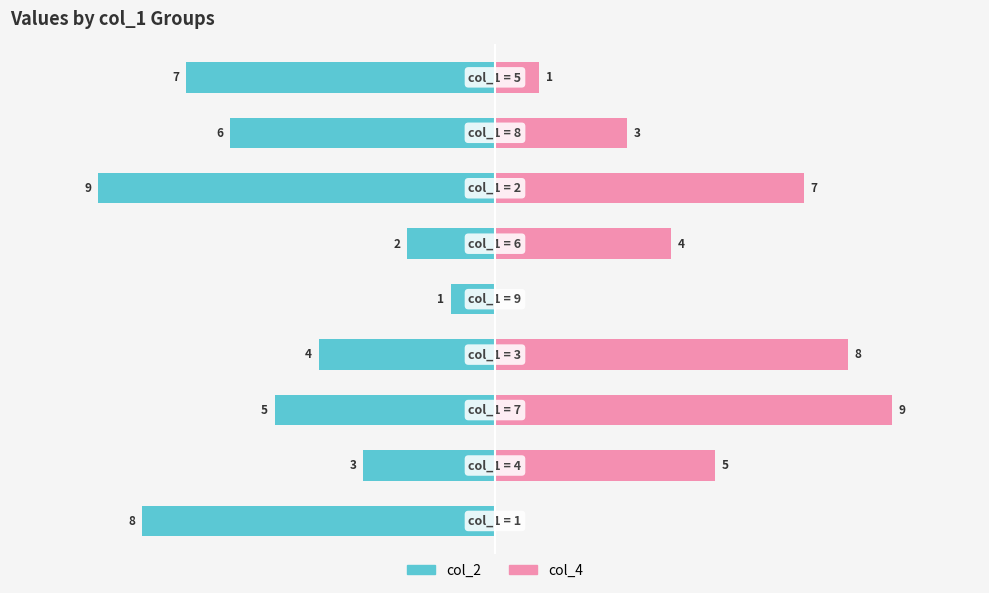

How many values in the col_4 series are below 4?

4